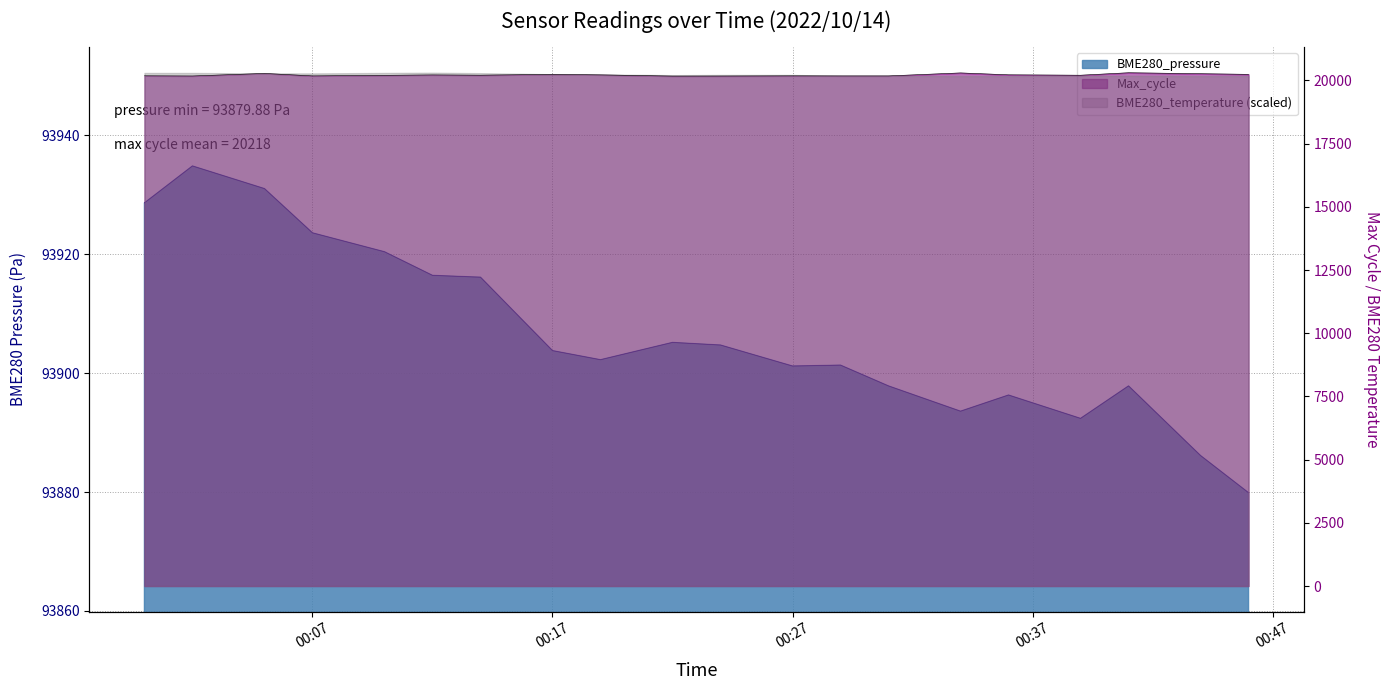

True or false: BME280_pressure and Max_cycle cross at least once.

False